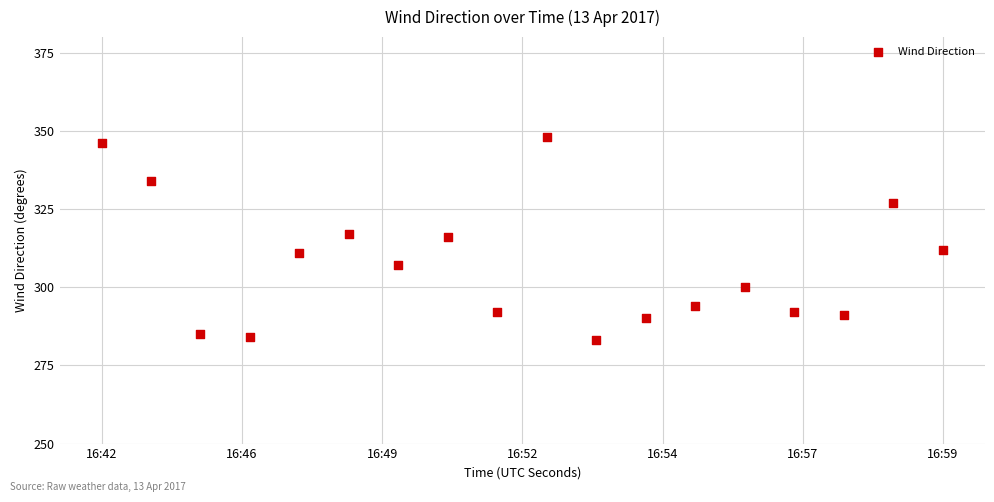

What is the range of X values (max minus min)?

1019